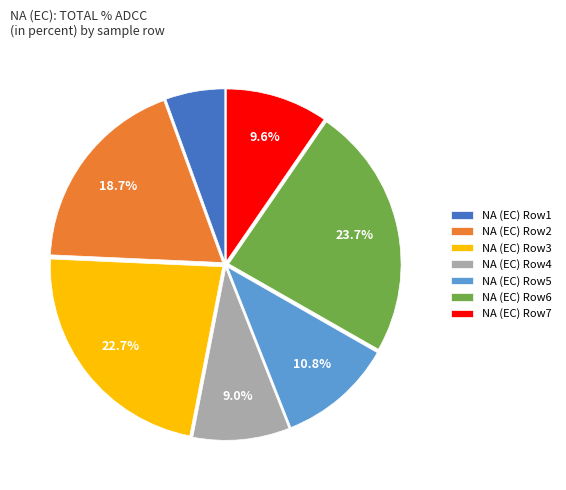

Which has a higher value, NA (EC) Row6 or NA (EC) Row3?

NA (EC) Row6